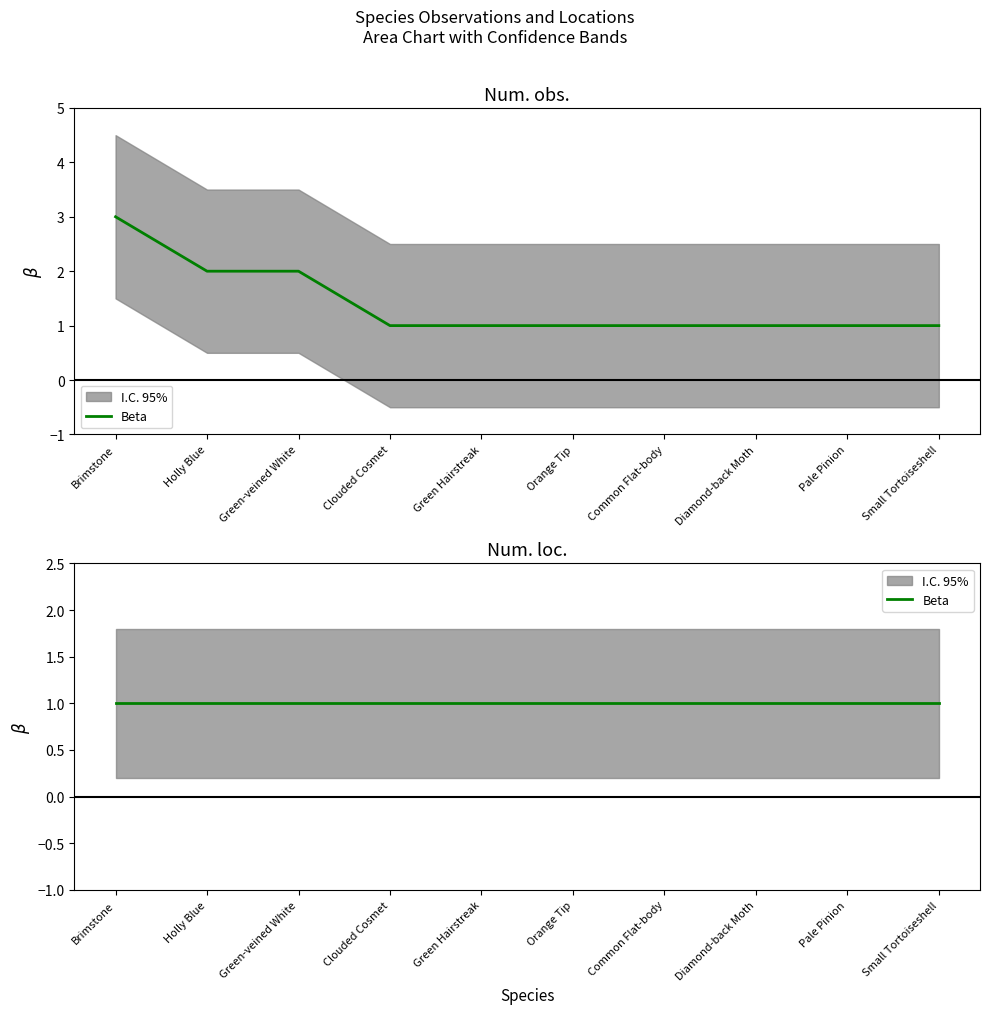

How many data points does each series have?

10